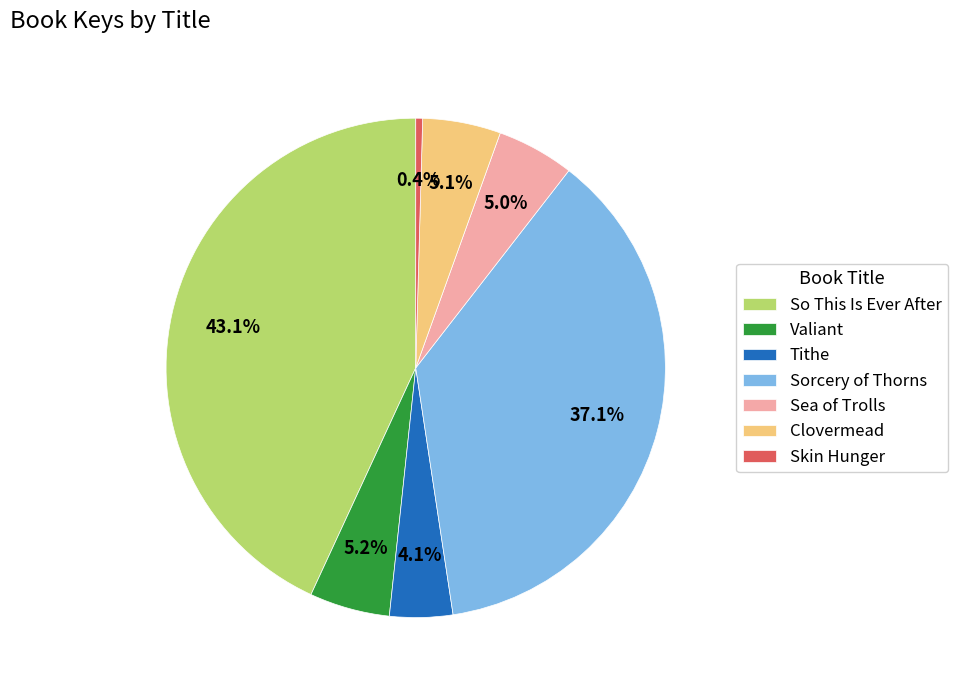

True or false: So This Is Ever After accounts for 43% of the total.

True